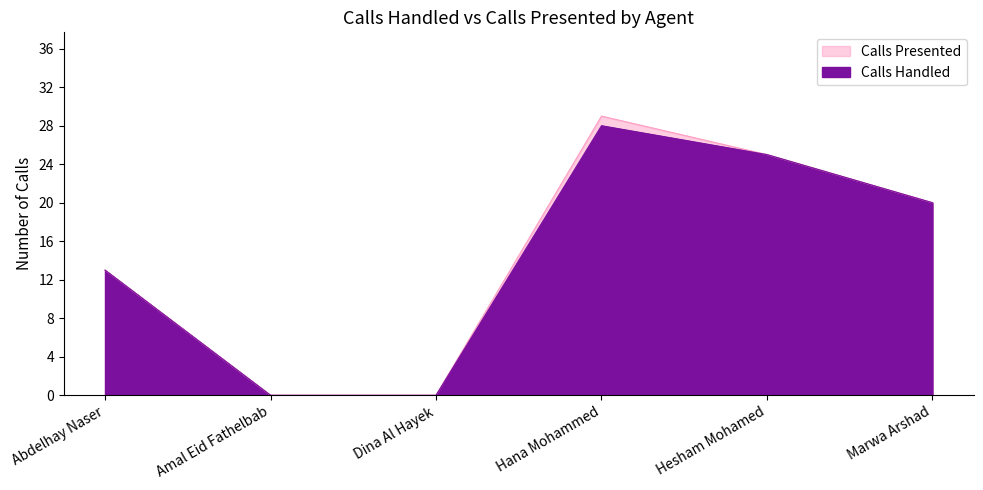

Reading left to right, extract all data points from this chart.

Calls Handled: 13	0	0	28	25	20
Calls Presented: 13	0	0	29	25	20